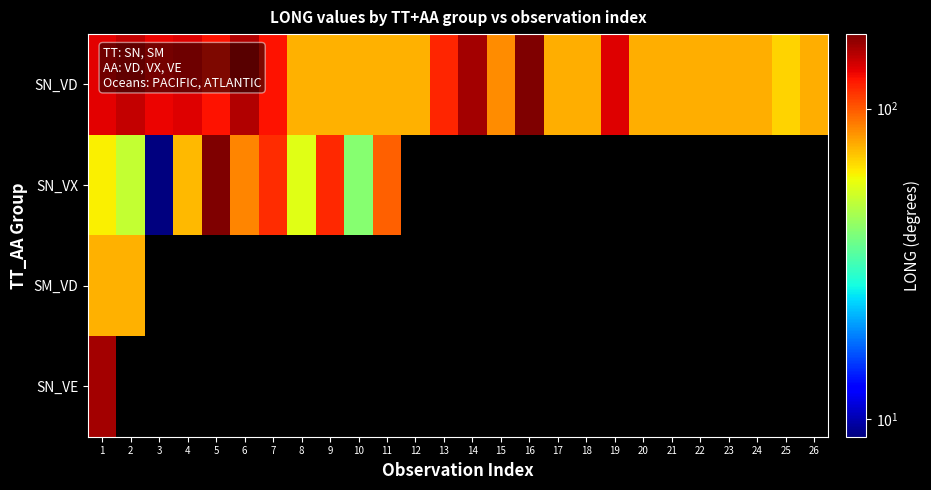

Is the value of SN_VD at 8 greater than the value of SN_VE at 16?

No